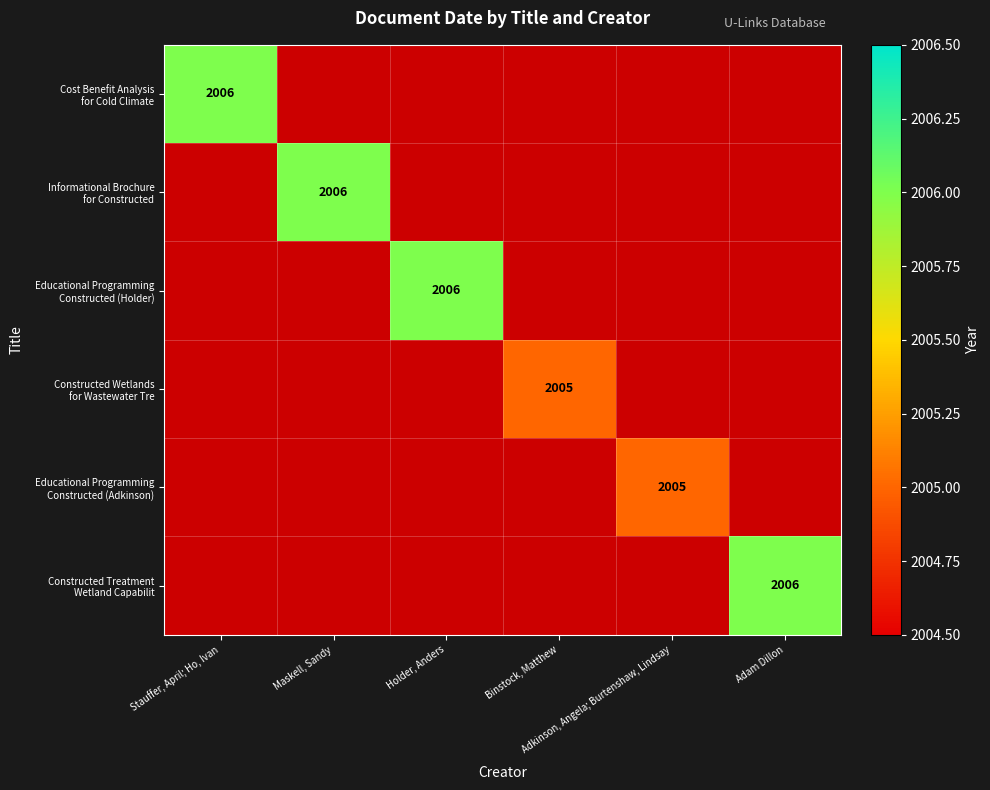

At how many categories does at least one series exceed 2005?

4